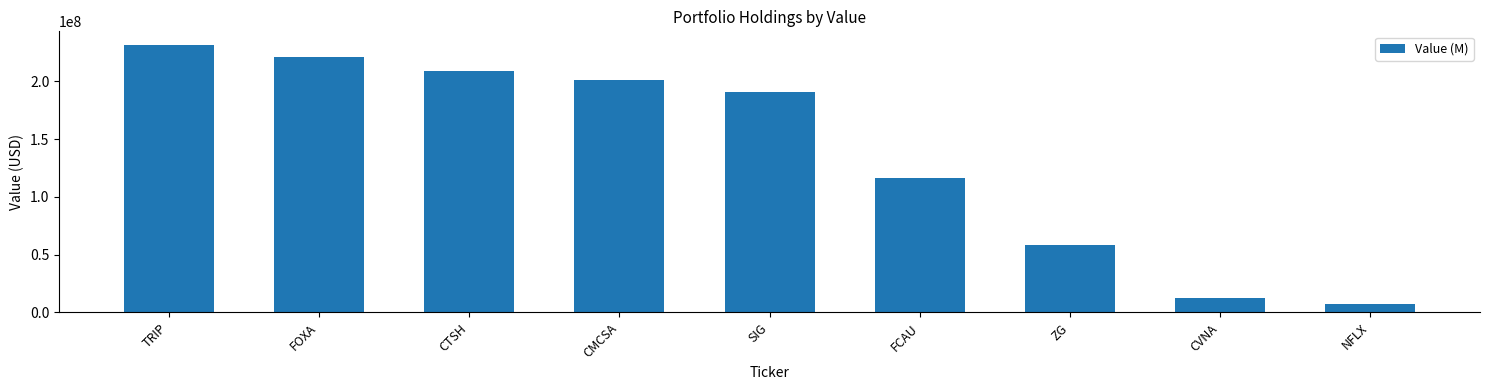

Reading left to right, what are all the values shown in this chart?

TRIP=231588000	FOXA=220608000	CTSH=208667000	CMCSA=200744000	SIG=190820000	FCAU=116389000	ZG=58656000	CVNA=12903000	NFLX=7471000